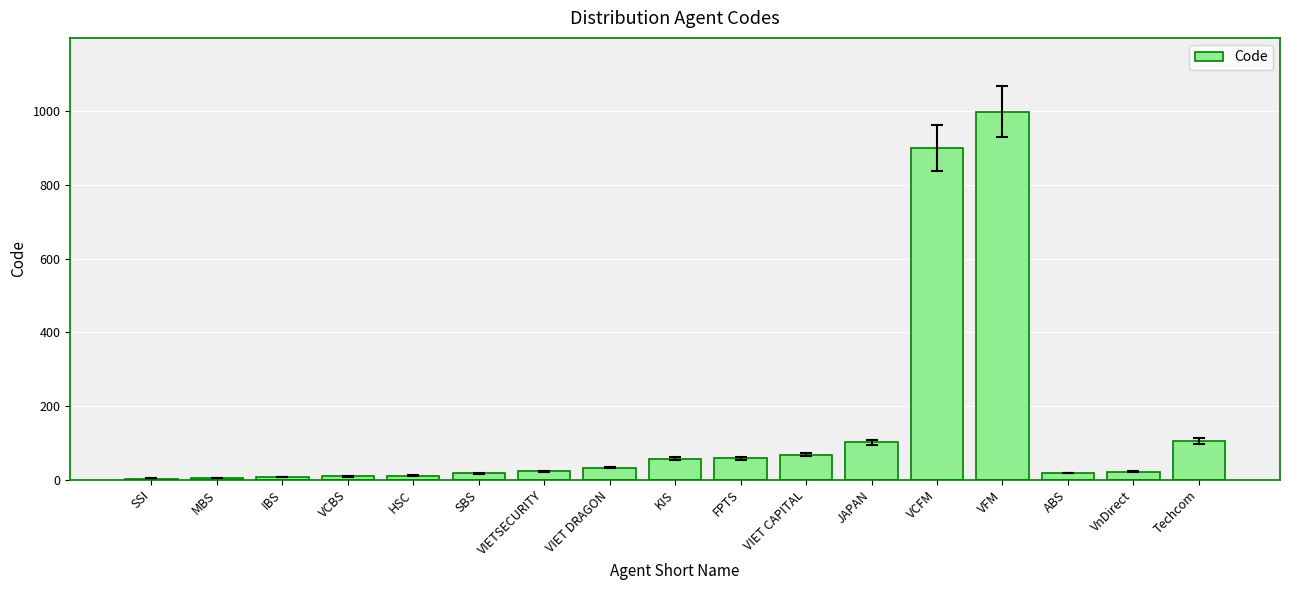

At which category does the chart reach its peak across all series?

VFM